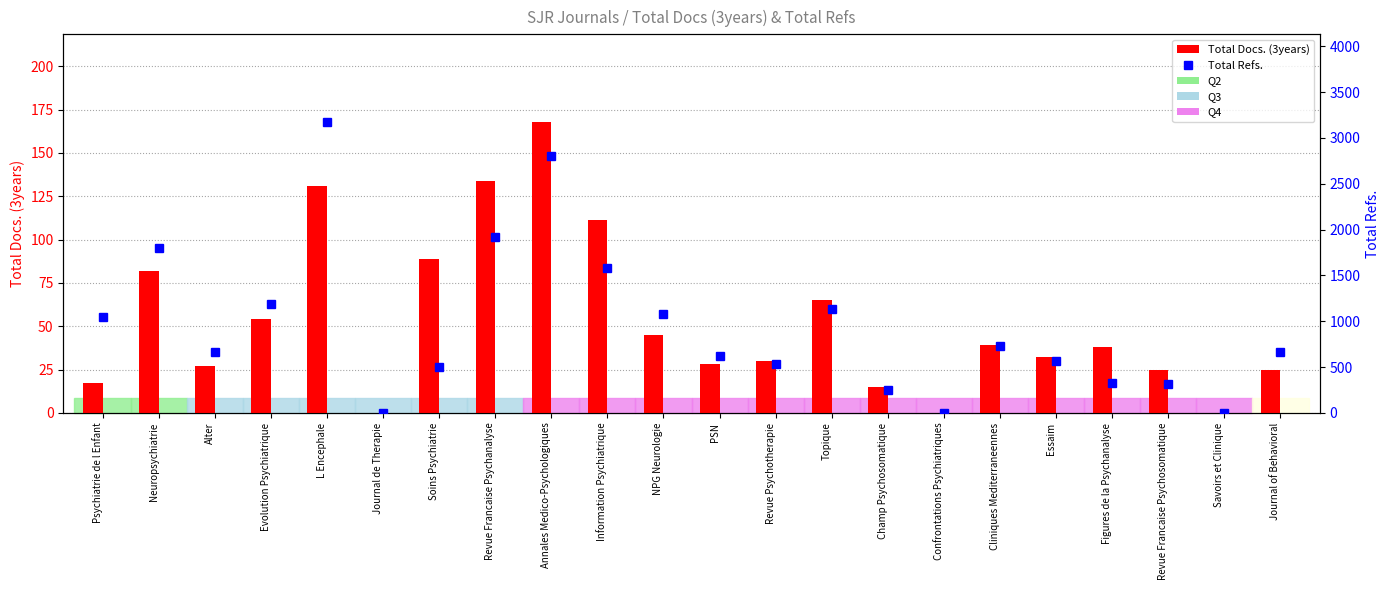

At which label is Total Docs. (3years) closest to 84?

Neuropsychiatrie